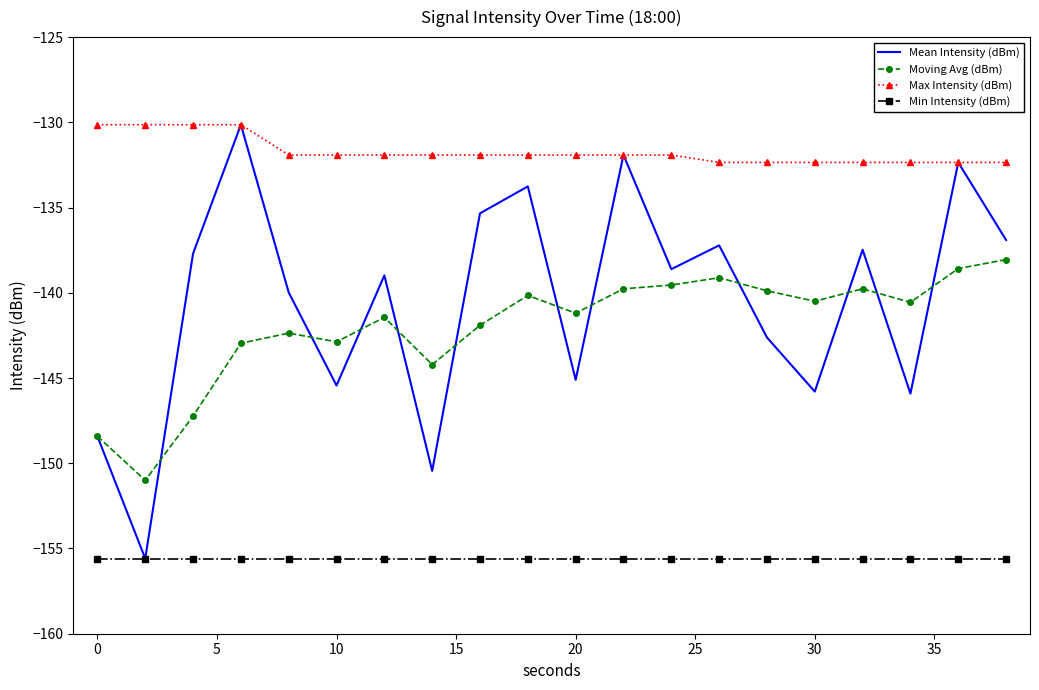

Which series has the widest spread of values?

Mean Intensity (dBm)